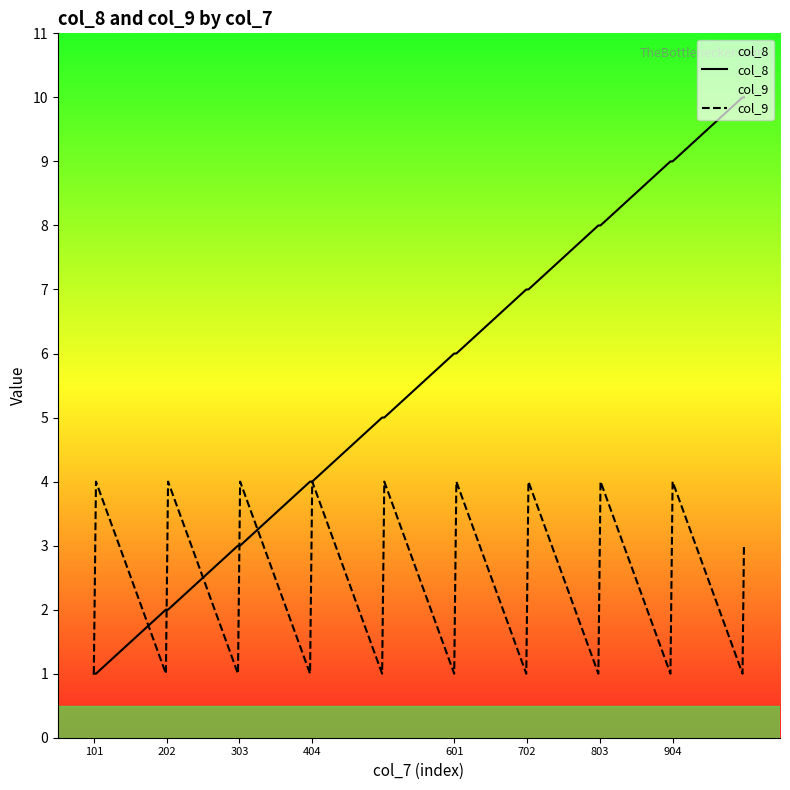

List the series in order of their overall mean, lowest first.

col_9, col_8